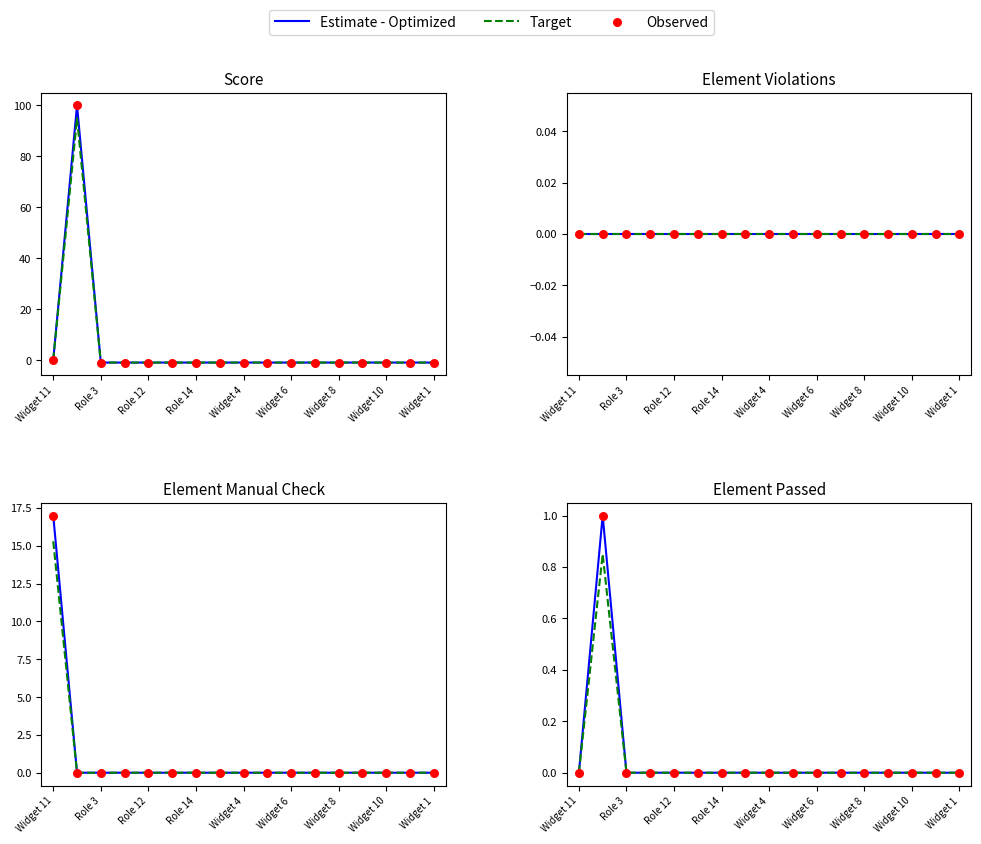

Which series reaches the minimum Y coordinate?

Estimate - Optimized